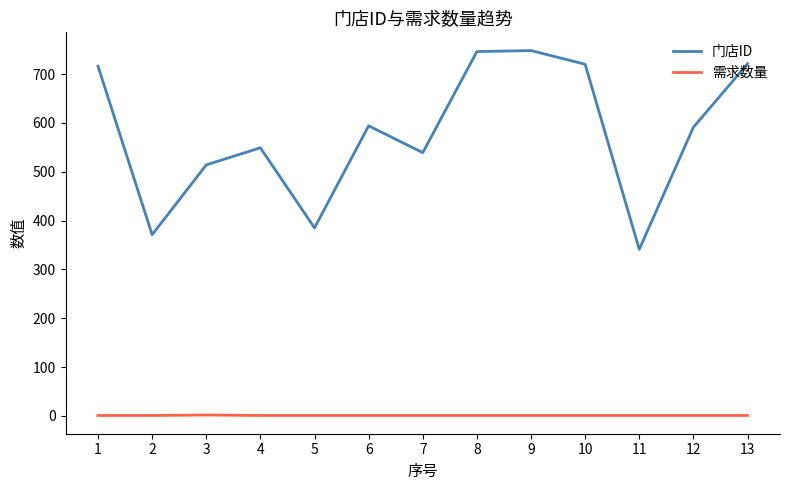

What is the minimum value for 门店ID?

341